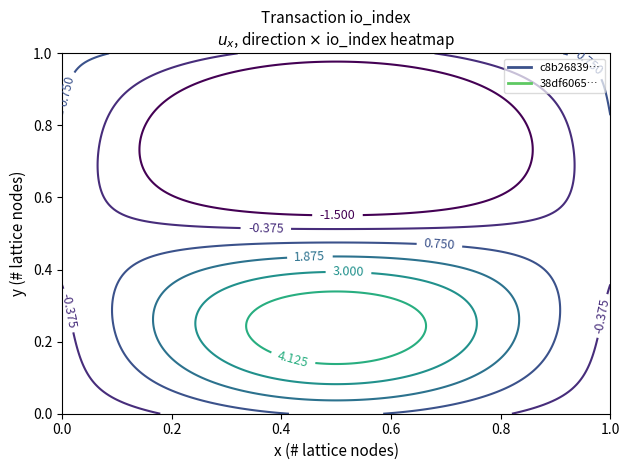

At how many categories does at least one series exceed 1?

1